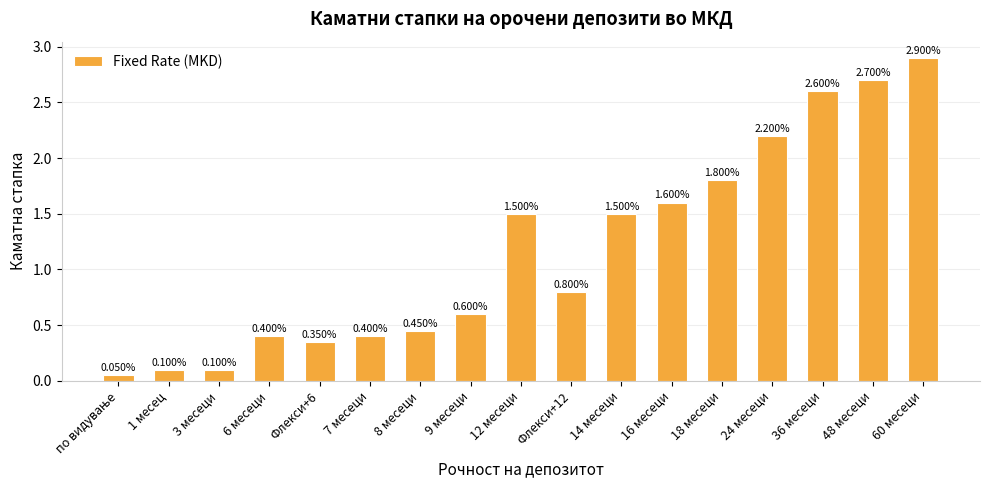

Are the bars horizontal?

No